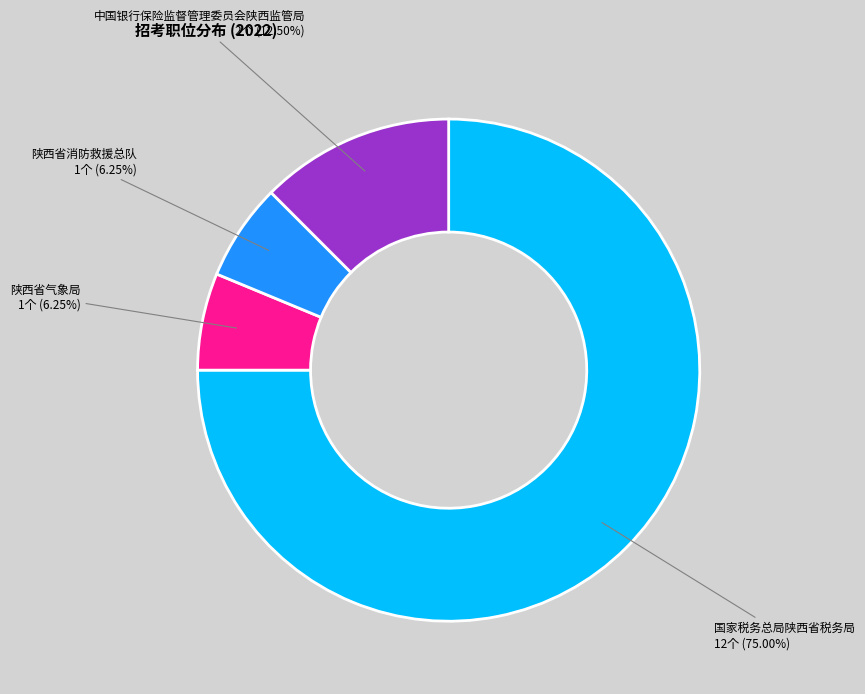

To the nearest percent, what is the combined percentage of 陕西省消防救援总队 and 国家税务总局陕西省税务局?

81%